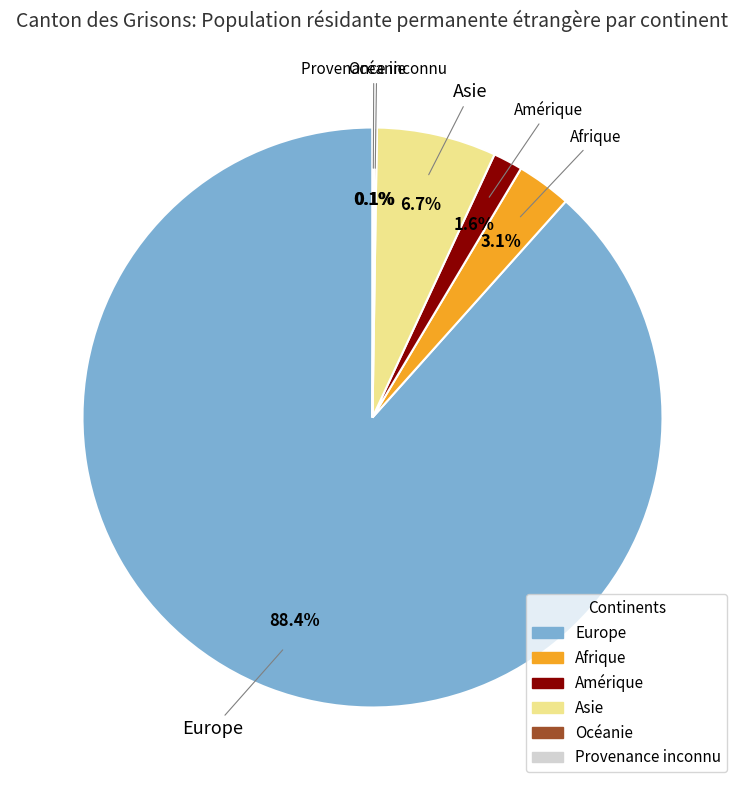

What percentage is the Europe slice, to the nearest percent?

88%